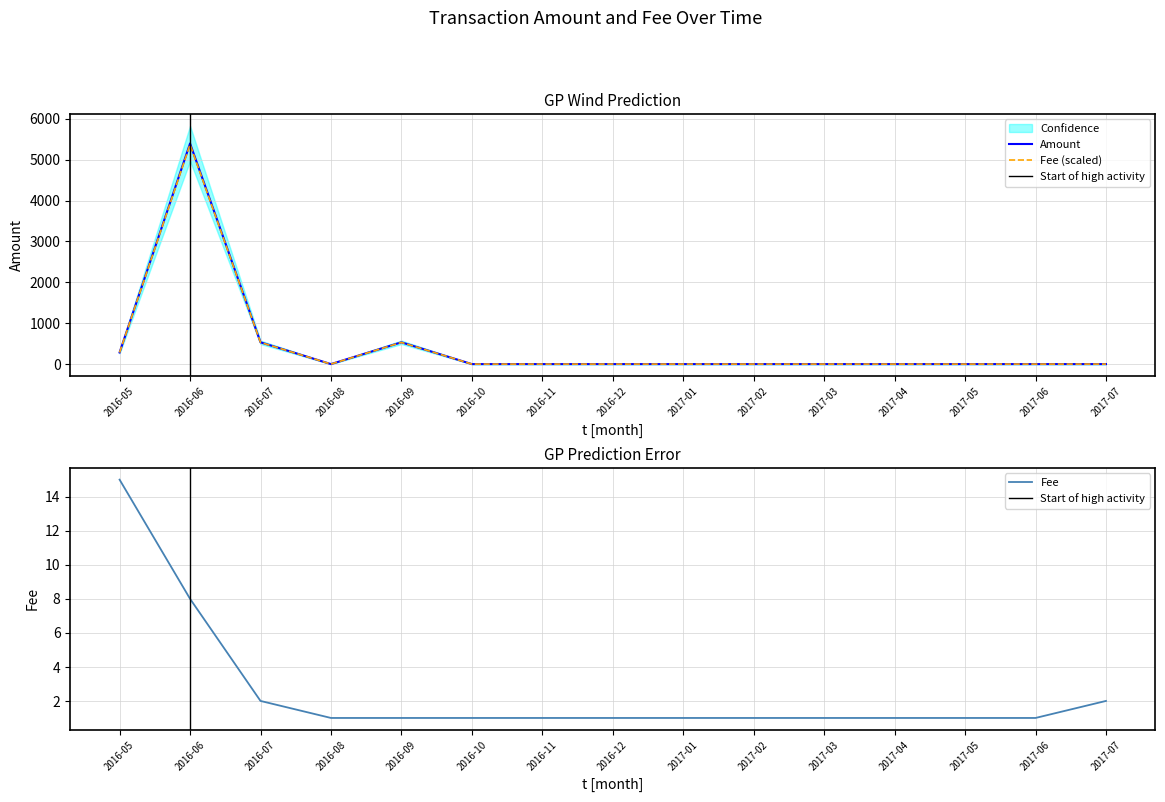

True or false: Fee has more than 0 interior local peaks.

False